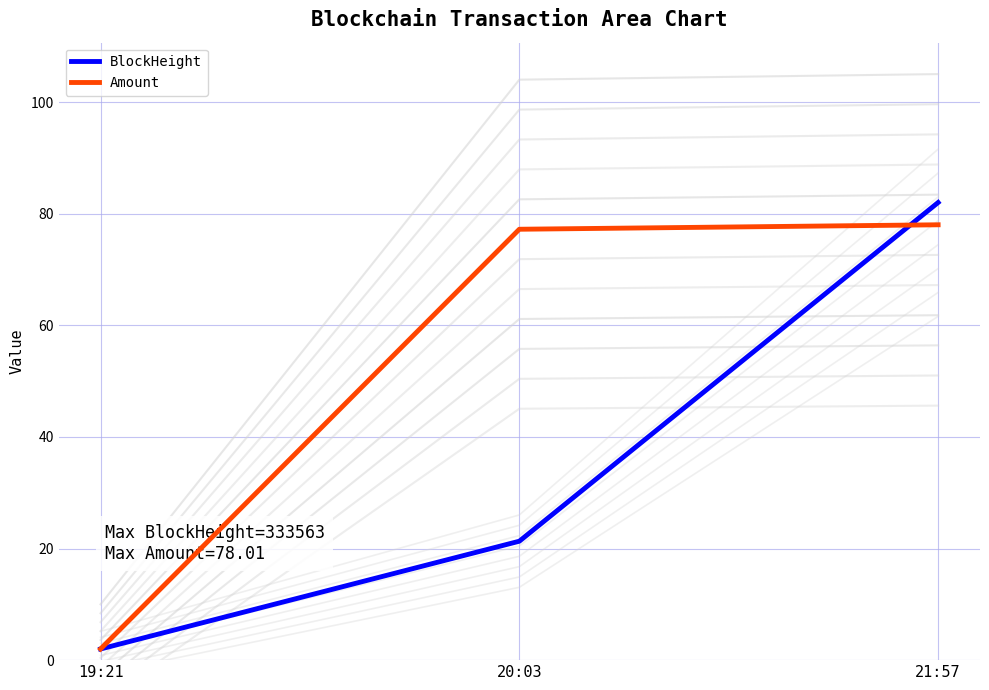

Reading left to right, extract all data points from this chart.

BlockHeight: 19:21=2.0	20:03=21.3	21:57=82.0
Amount: 19:21=2.0	20:03=77.2	21:57=78.0